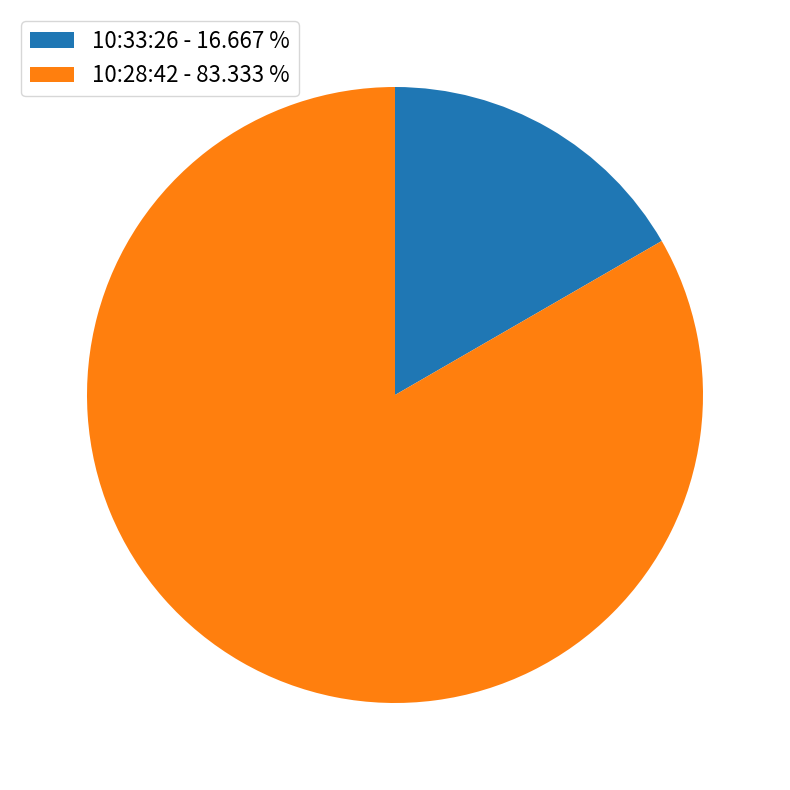

Does 10:28:42 - 83.333 % account for over 50% of the chart?

Yes